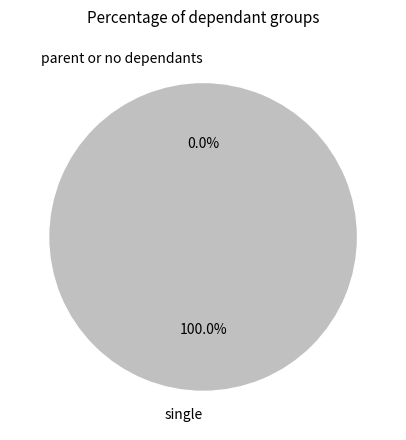

The Nexus School slice represents 1% of the pie. True or false?

False